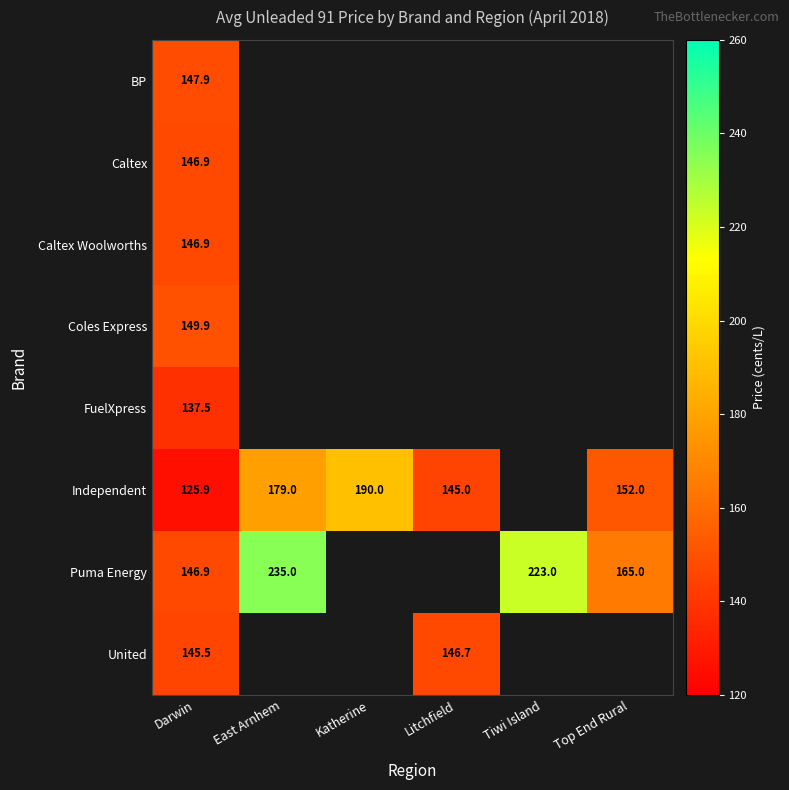

Which category has the highest value in the Caltex series?

Darwin